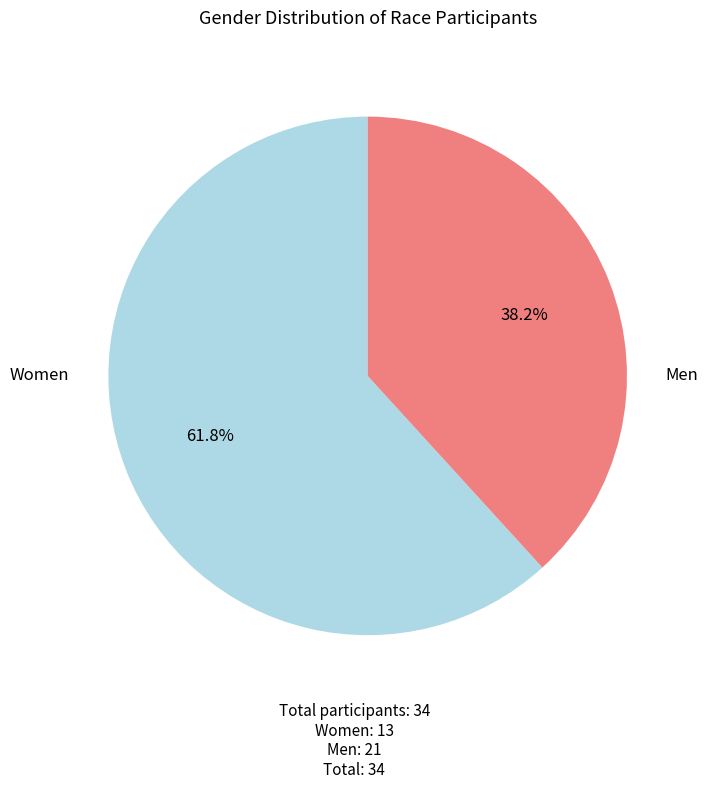

Does any single category account for the majority?

Yes